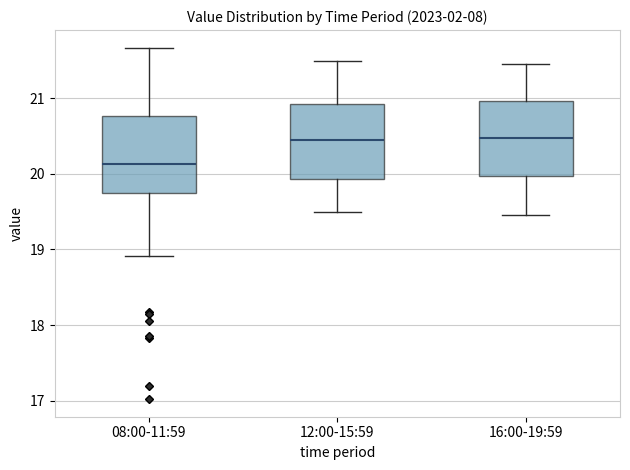

Reading left to right, read every box against the y-axis: the position of its median line, the range the box covers, and the ends of its whiskers. The values are not printed on the chart, so give them approximately, as read against the axis.

08:00-11:59: median 20.1, box 19.8 to 20.8, whiskers 18.9 to 21.7
12:00-15:59: median 20.5, box 19.9 to 20.9, whiskers 19.5 to 21.5
16:00-19:59: median 20.5, box 20.0 to 21.0, whiskers 19.5 to 21.5